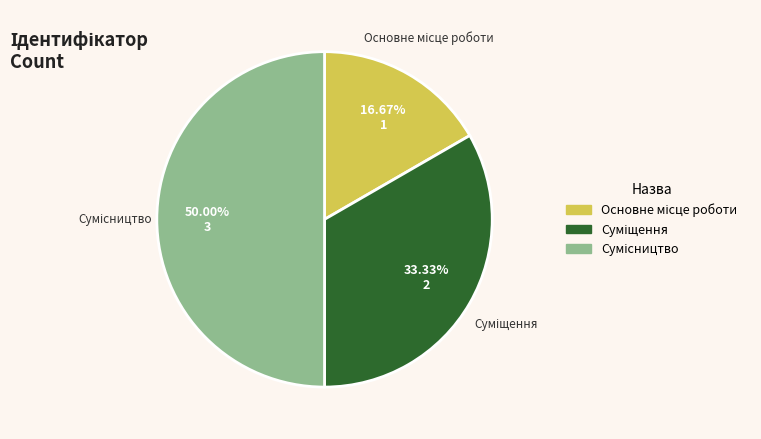

What is the ratio of the value at Сумісництво to the value at Суміщення?

1.5